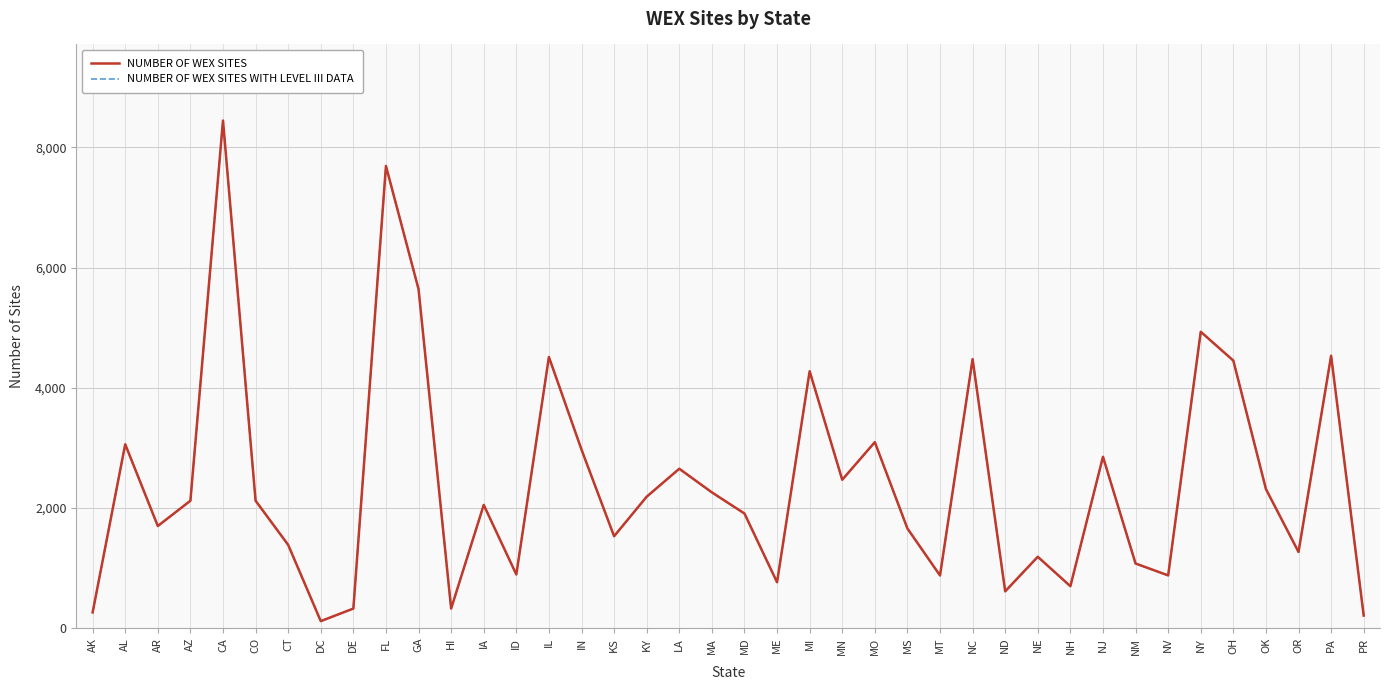

Does the chart have visible grid lines?

Yes